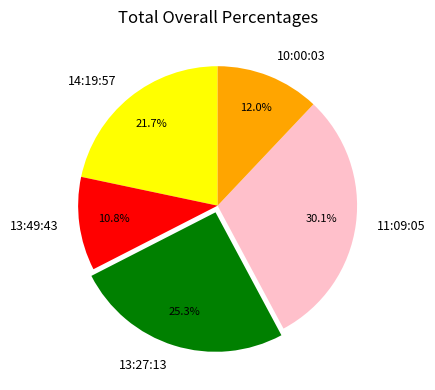

Which slice is the smallest?

13:49:43